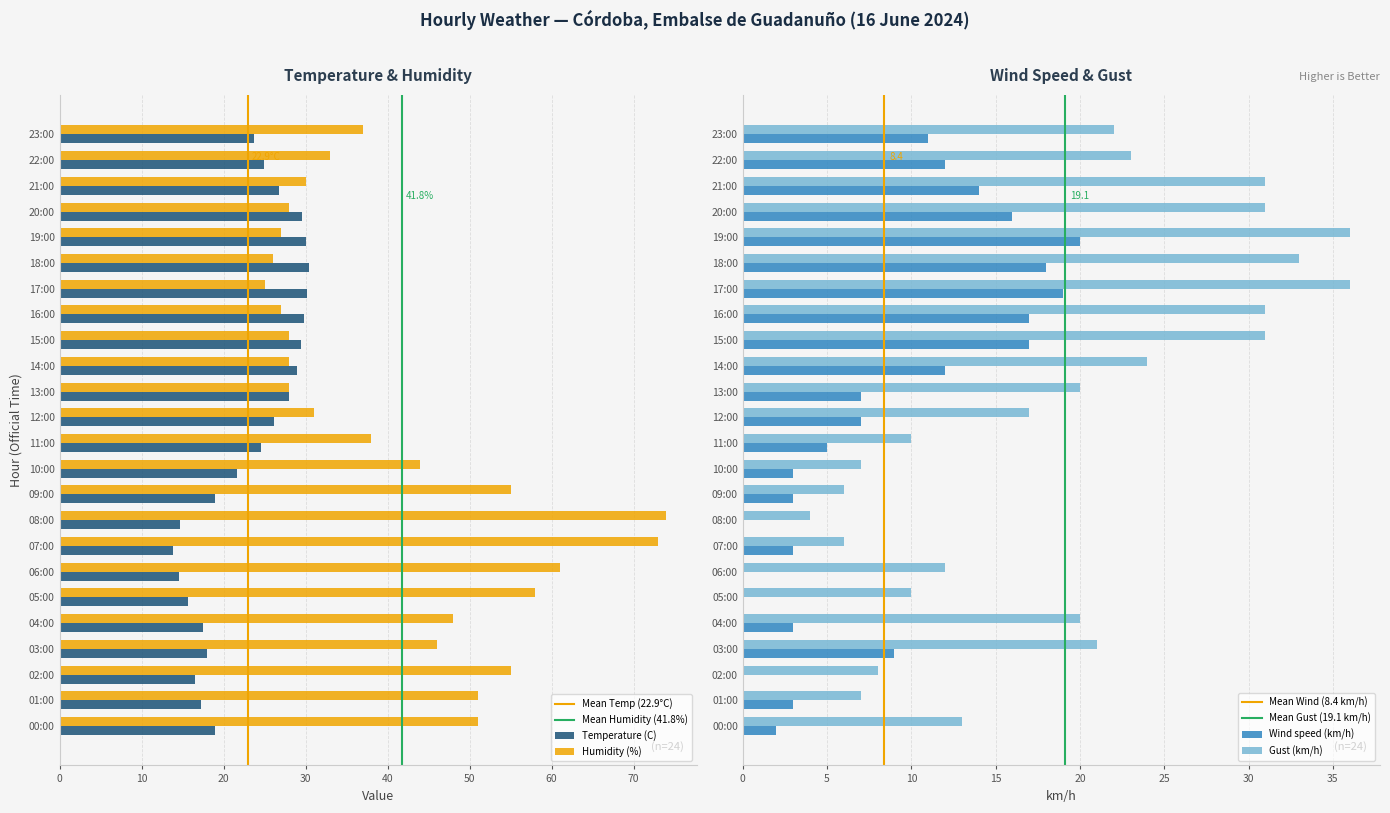

Are the bars grouped side by side (vs. stacked)?

Yes